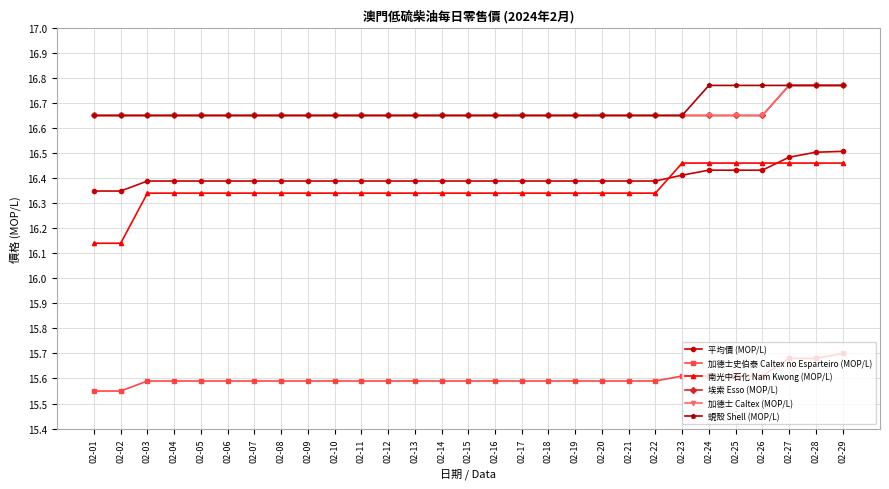

What is the maximum value for 埃索 Esso (MOP/L)?

16.8